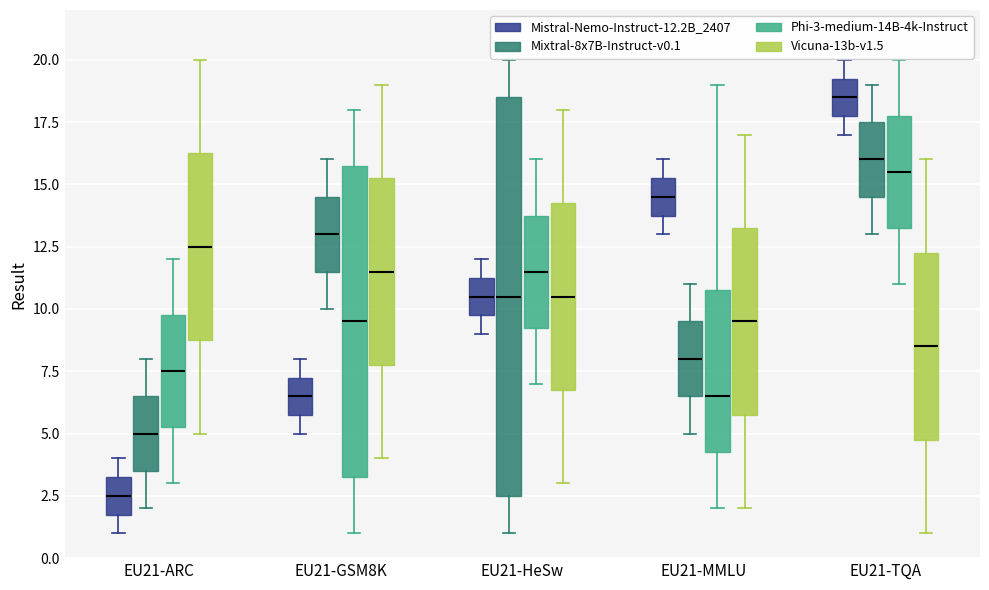

Reading left to right, read every box against the y-axis: the position of its median line, the range the box covers, and the ends of its whiskers. The values are not printed on the chart, so give them approximately, as read against the axis.

EU21-ARC (Mistral-Nemo-Instruct-12.2B_2407): median 2.5, box 2.0 to 3.5, whiskers 1.0 to 4.0
EU21-ARC (Mixtral-8x7B-Instruct-v0.1): median 5.0, box 3.5 to 6.5, whiskers 2.0 to 8.0
EU21-ARC (Phi-3-medium-14B-4k-Instruct): median 7.5, box 5.5 to 10.0, whiskers 3.0 to 12.0
EU21-ARC (Vicuna-13b-v1.5): median 12.5, box 9.0 to 16.5, whiskers 5.0 to 20.0
EU21-GSM8K (Mistral-Nemo-Instruct-12.2B_2407): median 6.5, box 6.0 to 7.5, whiskers 5.0 to 8.0
EU21-GSM8K (Mixtral-8x7B-Instruct-v0.1): median 13.0, box 11.5 to 14.5, whiskers 10.0 to 16.0
EU21-GSM8K (Phi-3-medium-14B-4k-Instruct): median 9.5, box 3.5 to 16.0, whiskers 1.0 to 18.0
EU21-GSM8K (Vicuna-13b-v1.5): median 11.5, box 8.0 to 15.5, whiskers 4.0 to 19.0
EU21-HeSw (Mistral-Nemo-Instruct-12.2B_2407): median 10.5, box 10.0 to 11.5, whiskers 9.0 to 12.0
EU21-HeSw (Mixtral-8x7B-Instruct-v0.1): median 10.5, box 2.5 to 18.5, whiskers 1.0 to 20.0
EU21-HeSw (Phi-3-medium-14B-4k-Instruct): median 11.5, box 9.5 to 14.0, whiskers 7.0 to 16.0
EU21-HeSw (Vicuna-13b-v1.5): median 10.5, box 7.0 to 14.5, whiskers 3.0 to 18.0
EU21-MMLU (Mistral-Nemo-Instruct-12.2B_2407): median 14.5, box 14.0 to 15.5, whiskers 13.0 to 16.0
EU21-MMLU (Mixtral-8x7B-Instruct-v0.1): median 8.0, box 6.5 to 9.5, whiskers 5.0 to 11.0
EU21-MMLU (Phi-3-medium-14B-4k-Instruct): median 6.5, box 4.5 to 11.0, whiskers 2.0 to 19.0
EU21-MMLU (Vicuna-13b-v1.5): median 9.5, box 6.0 to 13.5, whiskers 2.0 to 17.0
EU21-TQA (Mistral-Nemo-Instruct-12.2B_2407): median 18.5, box 18.0 to 19.5, whiskers 17.0 to 20.0
EU21-TQA (Mixtral-8x7B-Instruct-v0.1): median 16.0, box 14.5 to 17.5, whiskers 13.0 to 19.0
EU21-TQA (Phi-3-medium-14B-4k-Instruct): median 15.5, box 13.5 to 18.0, whiskers 11.0 to 20.0
EU21-TQA (Vicuna-13b-v1.5): median 8.5, box 5.0 to 12.5, whiskers 1.0 to 16.0